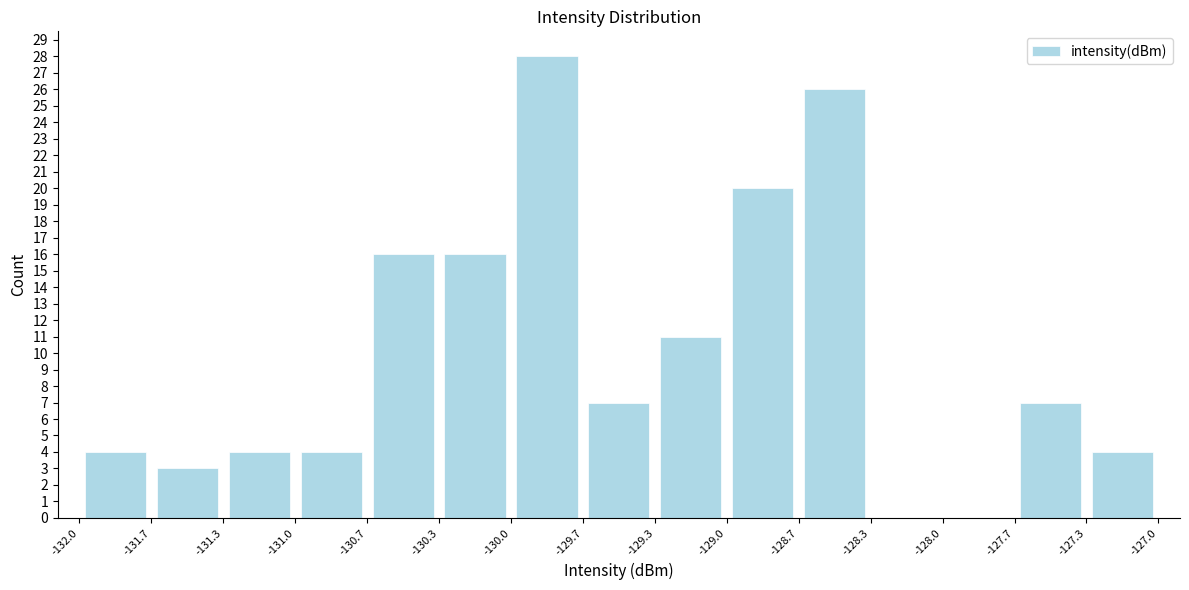

Reading left to right, list every bar in this chart as the range it spans on the x-axis followed by its height. The values are not printed on the chart, so give them approximately, as read against the axis.

-132.0 to -131.7: 4
-131.7 to -131.3: 3
-131.3 to -131.0: 4
-131.0 to -130.7: 4
-130.7 to -130.3: 16
-130.3 to -130.0: 16
-130.0 to -129.7: 28
-129.7 to -129.3: 7
-129.3 to -129.0: 11
-129.0 to -128.7: 20
-128.7 to -128.3: 26
-128.3 to -128.0: 0
-128.0 to -127.7: 0
-127.7 to -127.3: 7
-127.3 to -127.0: 4